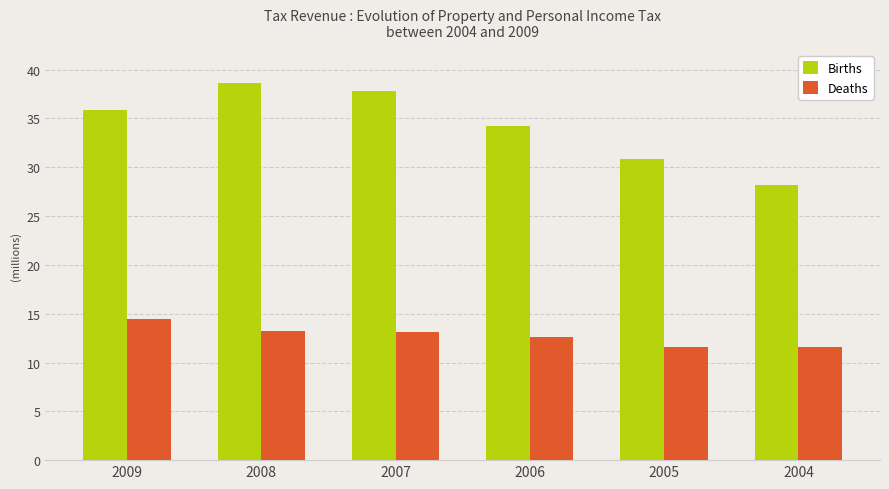

Are the bars horizontal?

No